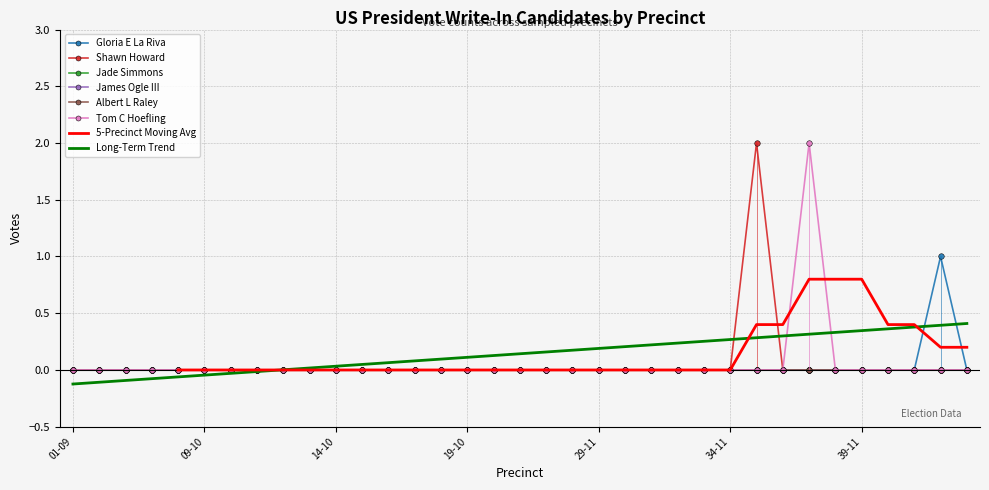

The Shawn Howard series shows 0 at 15-10. True or false?

True